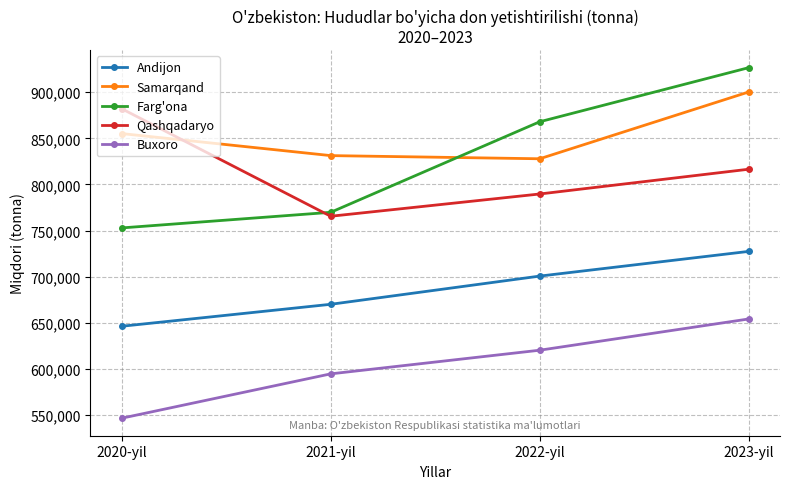

Which series ends up on top after the final intersection of Qashqadaryo and Farg'ona?

Farg'ona